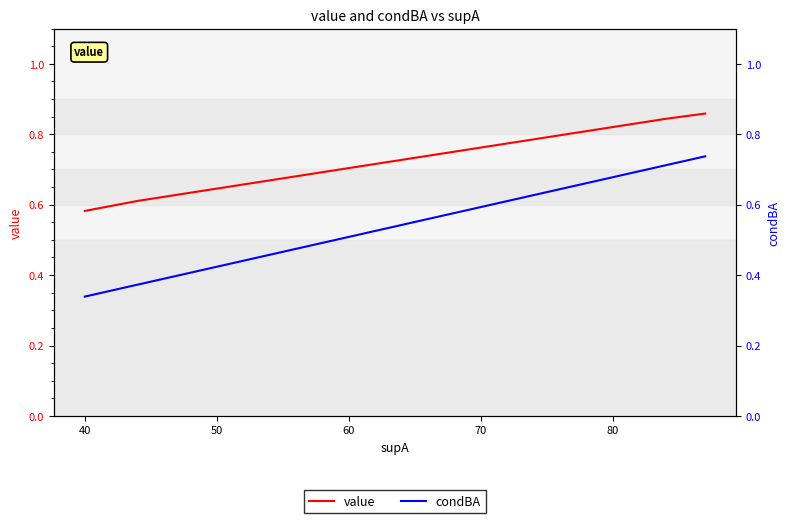

Which series has the widest spread of values?

condBA